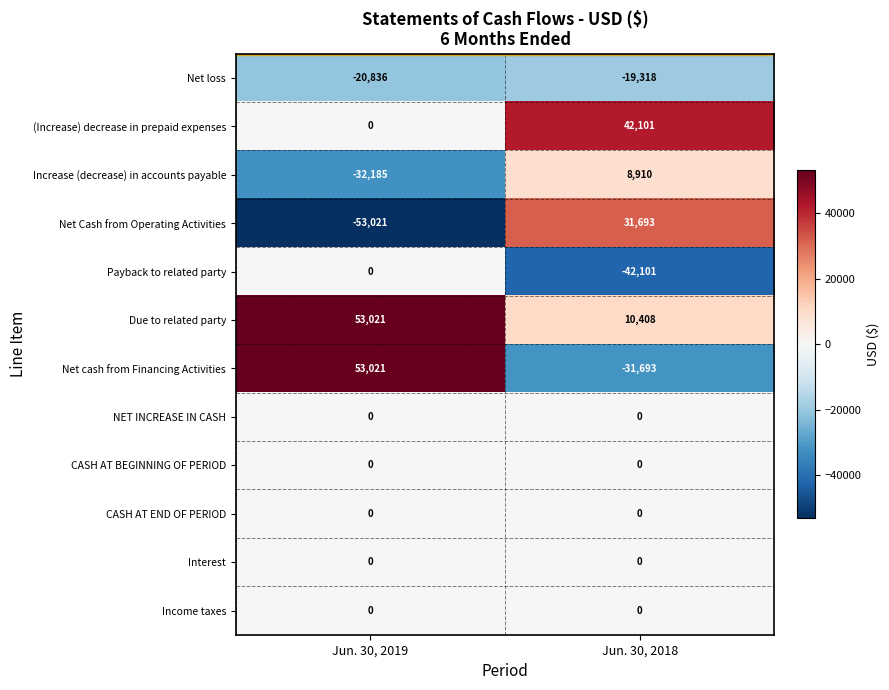

True or false: Net loss has a value of -20836 at Jun. 30, 2019.

True